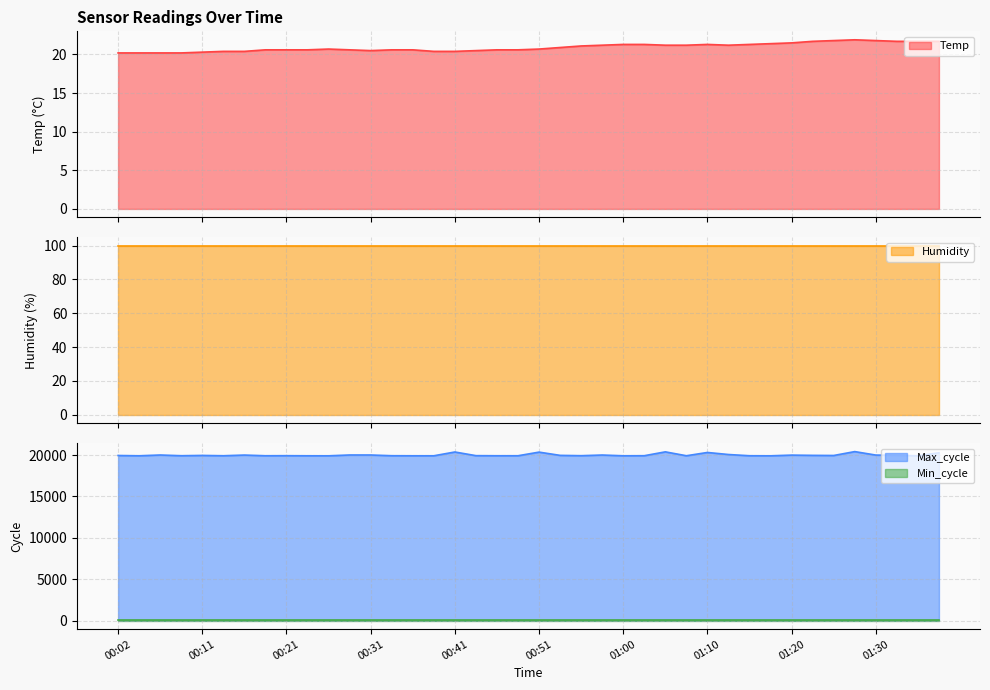

What is the value of the Temp point at the 37th from the left?

21.8